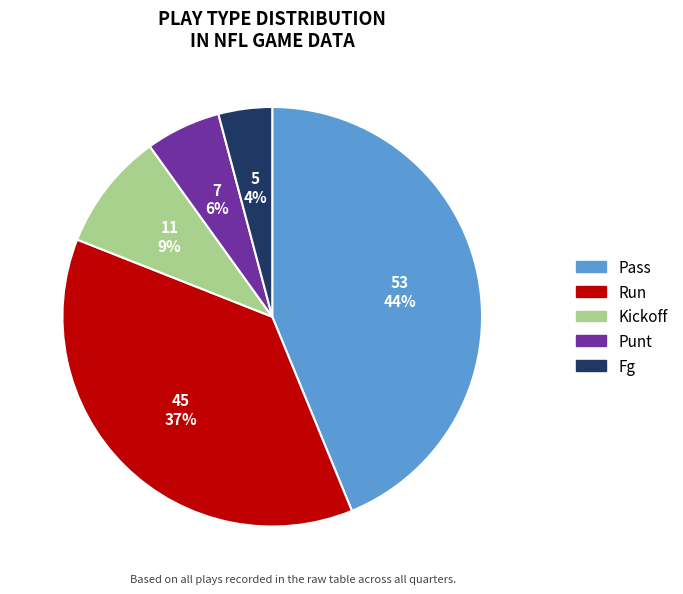

Is there a majority slice in this chart?

No